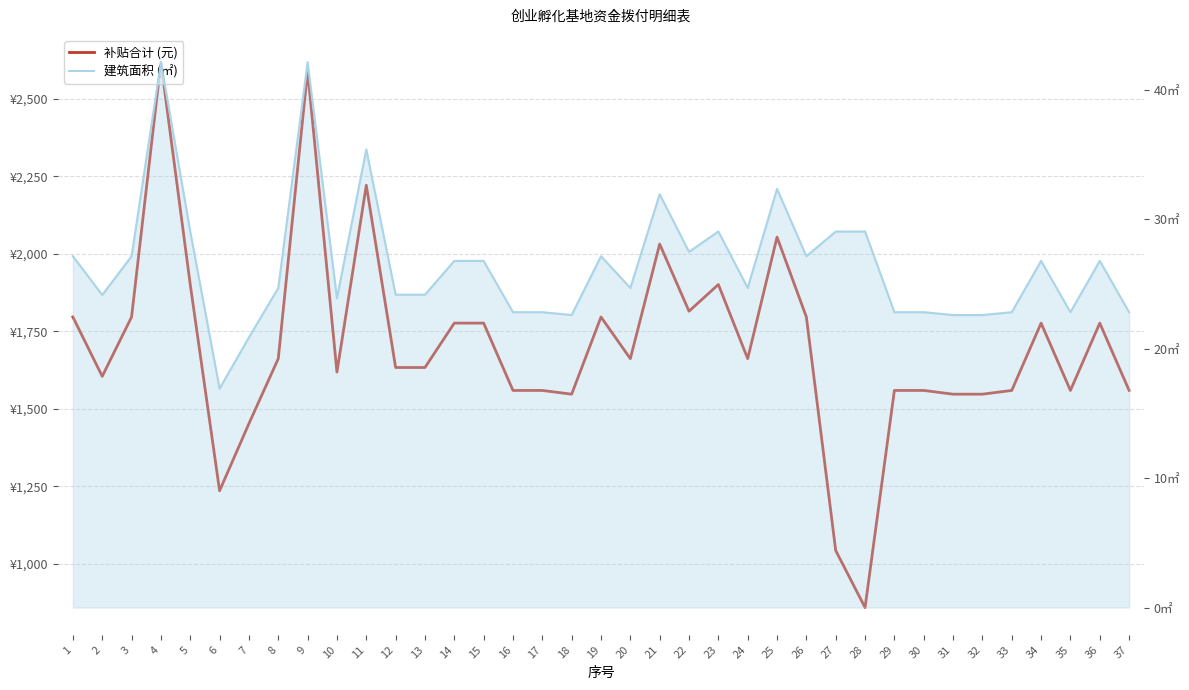

Where is the first local minimum for 补贴合计 (元)?

2